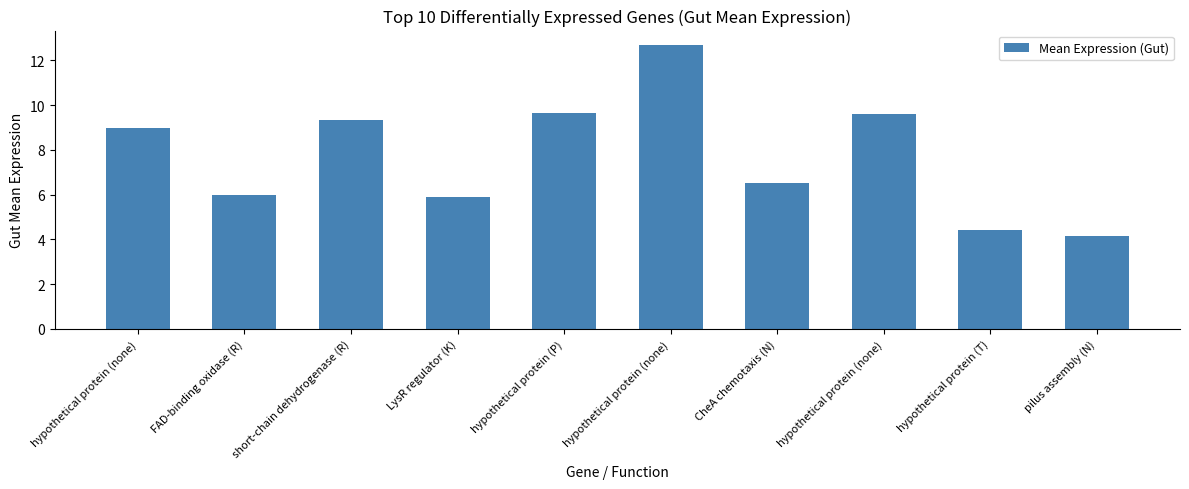

What is the minimum value shown in the chart?

4.1